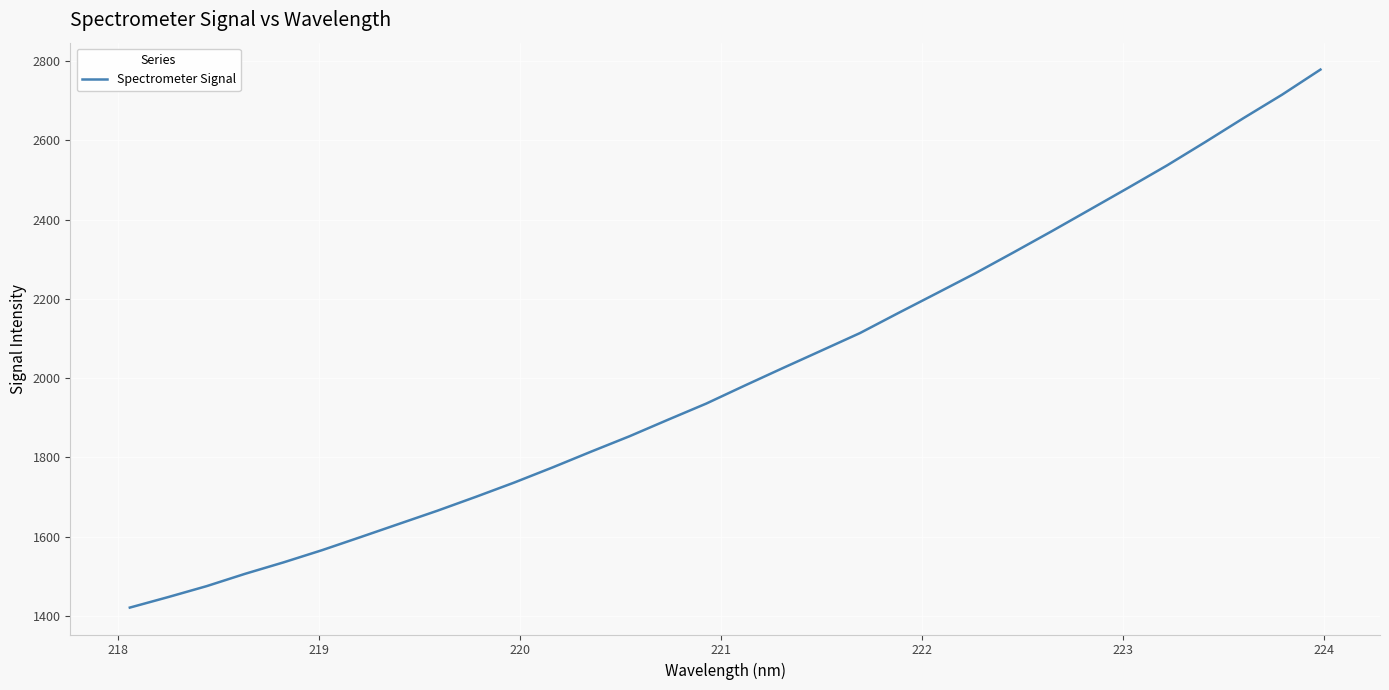

What is the smallest value displayed?

1421.4